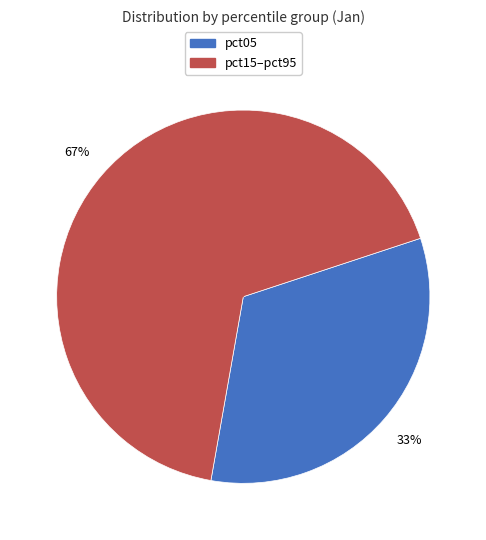

How many segments does this pie chart have?

2